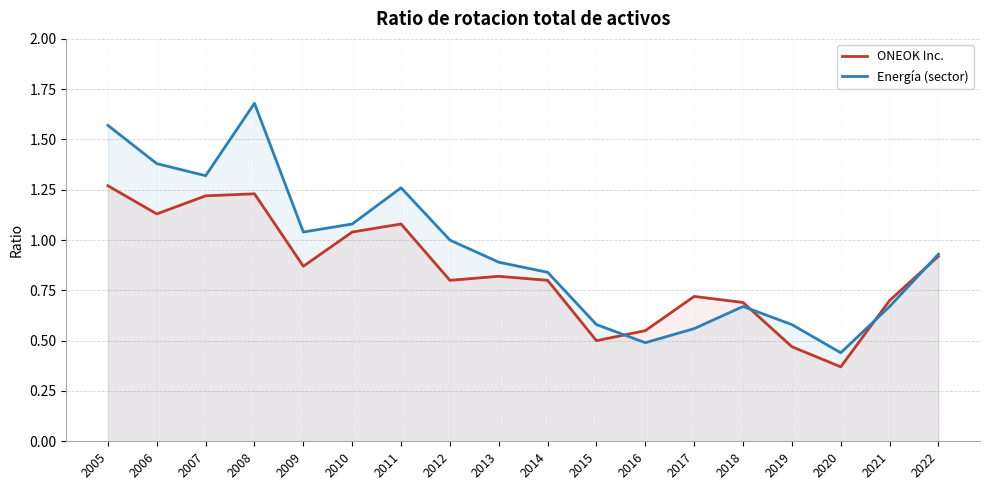

Rank the series by their maximum value, from lowest to highest.

ONEOK Inc., Energía (sector)